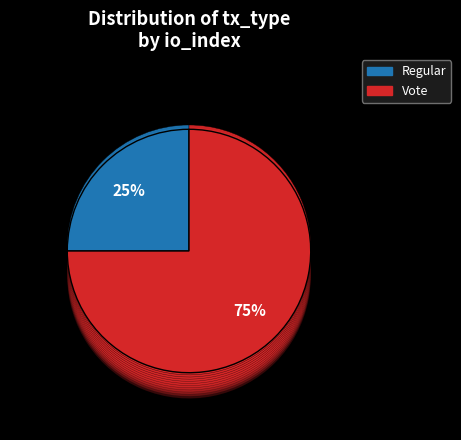

How many segments does this pie chart have?

2